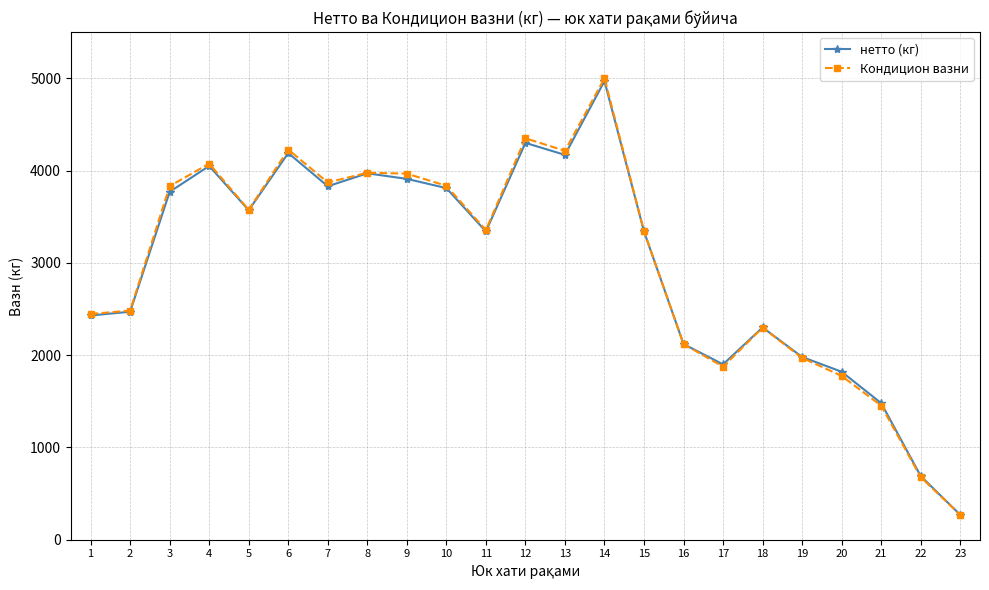

Which series changed the most between 1 and 3?

Кондицион вазни